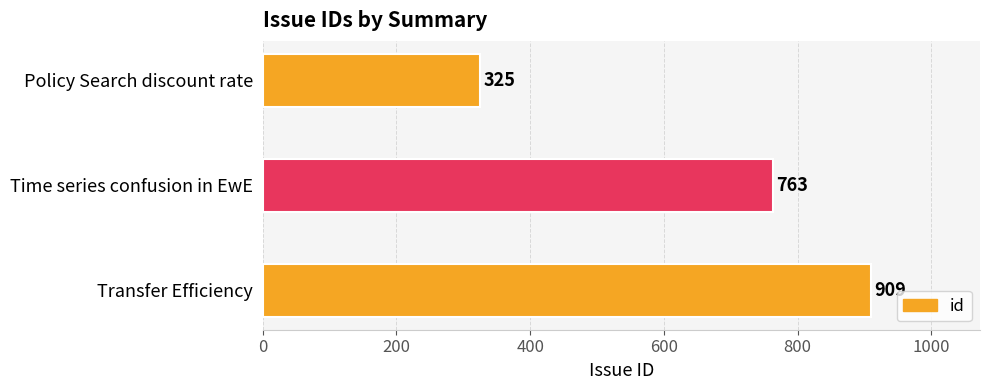

How many series are shown in this chart?

1